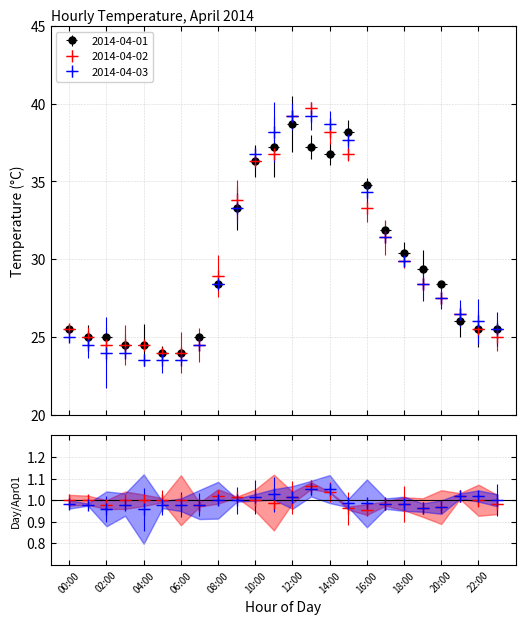

Between 06:00 and 18:00, which is larger?

18:00